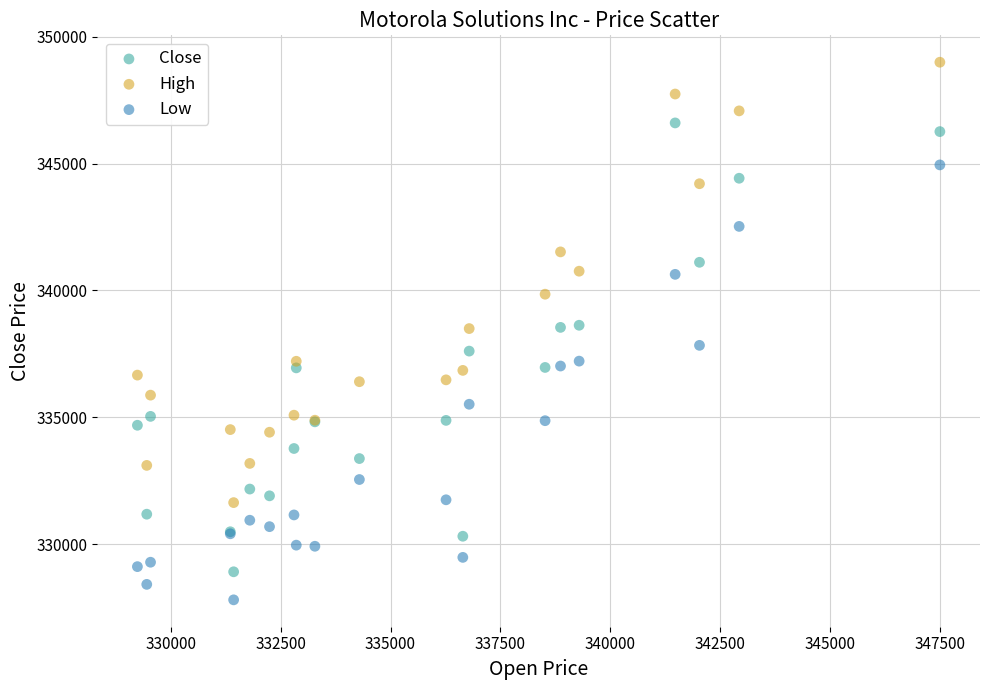

What are all the series names shown in the legend?

Close, High, Low